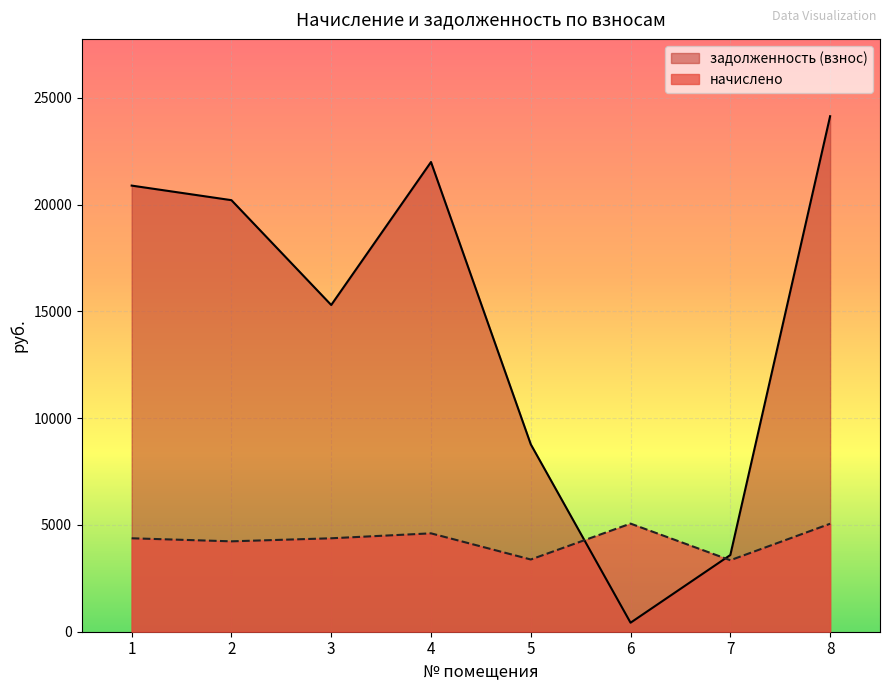

Which series ends up on top after the final intersection of задолженность (взнос) and начислено?

задолженность (взнос)